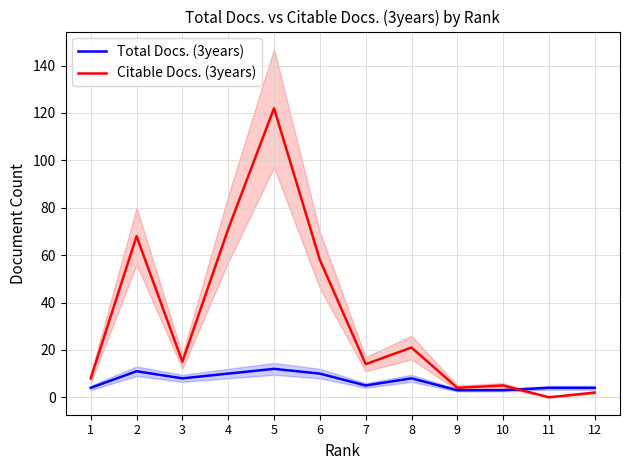

True or false: Total Docs. (3years) has more than 0 interior local peaks.

True